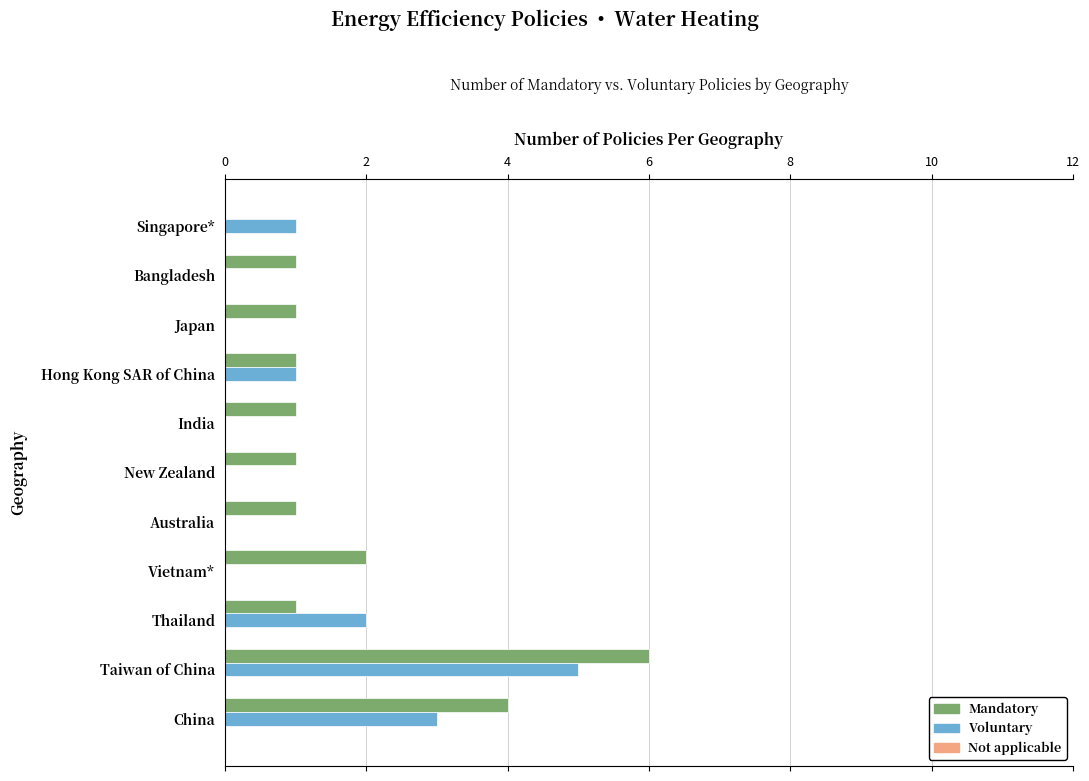

Count the number of data series in this chart.

2